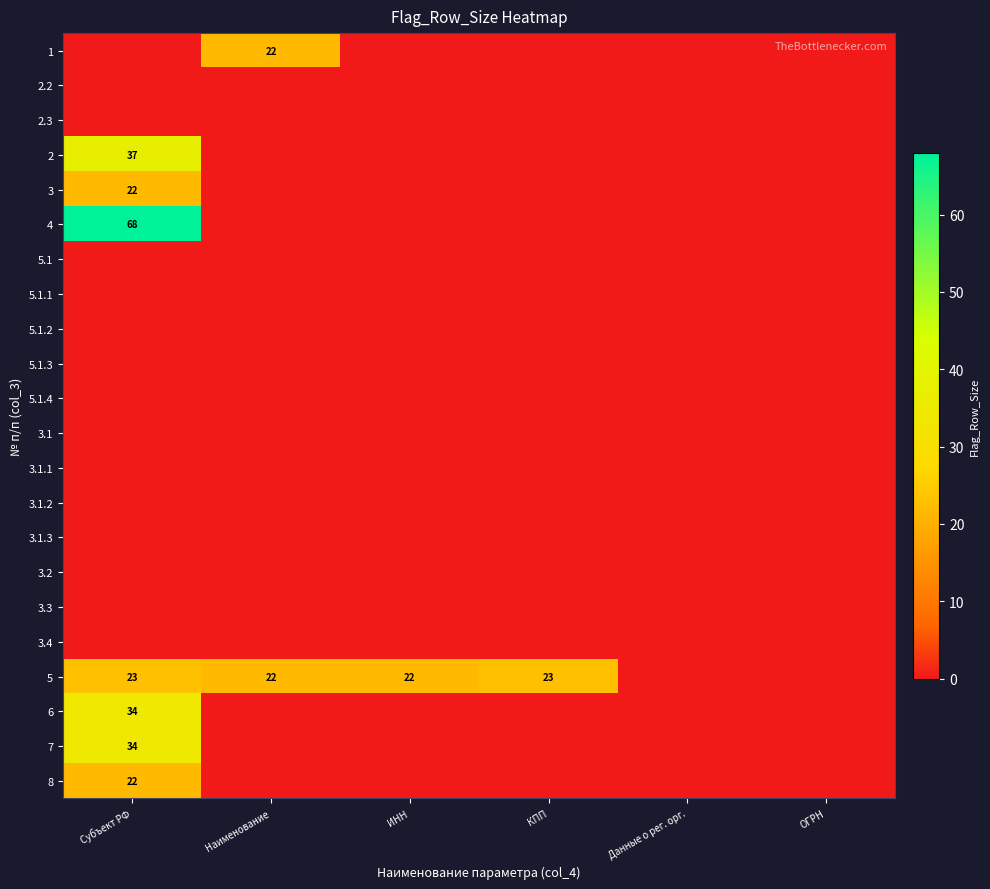

The 3 series shows 22 at Субъект РФ. True or false?

True